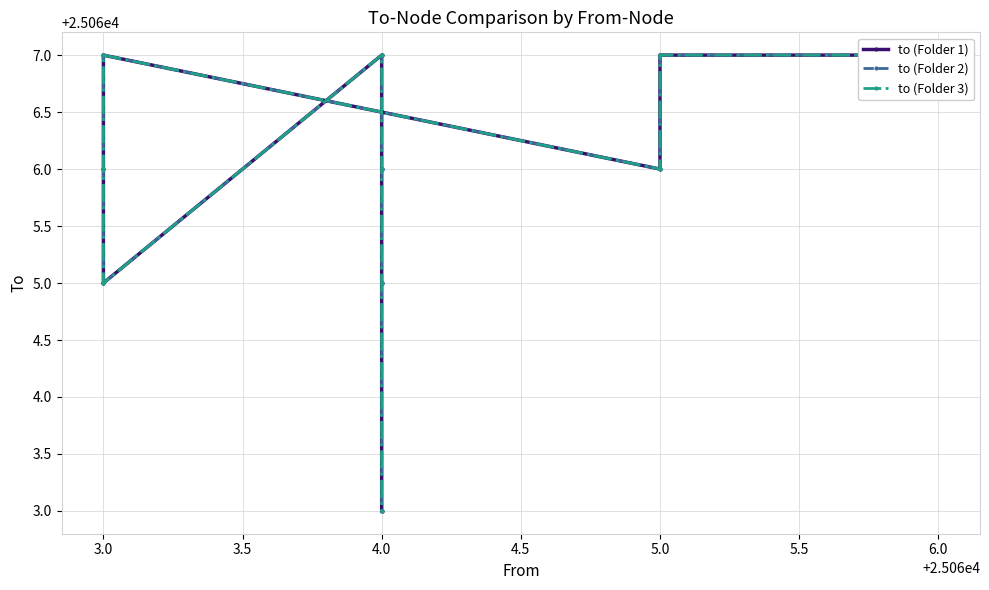

Is it true that to (Folder 1) equals 36401 at 5.0?

False